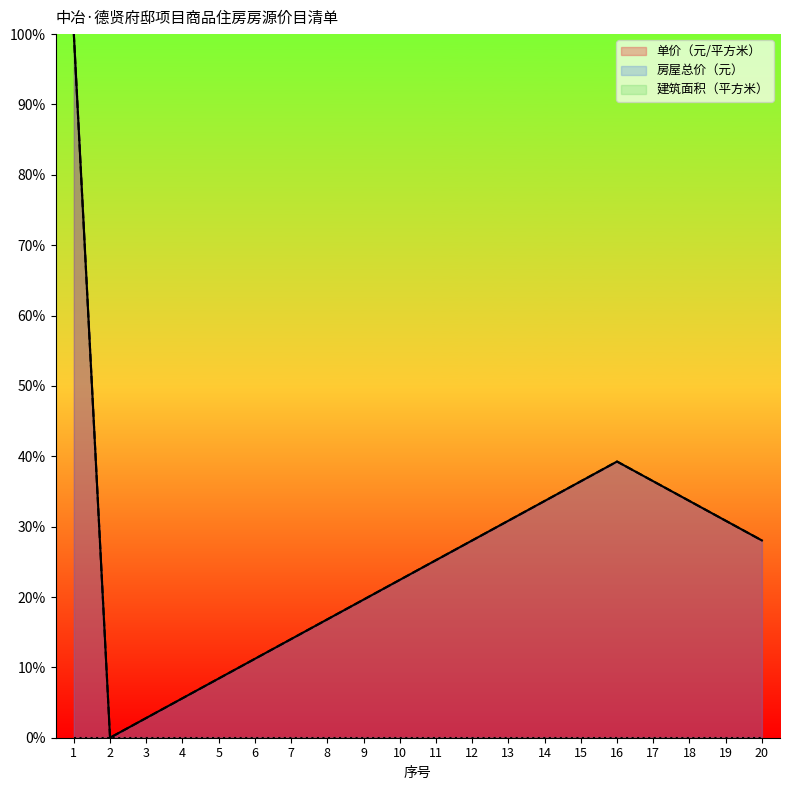

What is the value of the 单价（元/平方米） point at the 5th from the left?

0.1